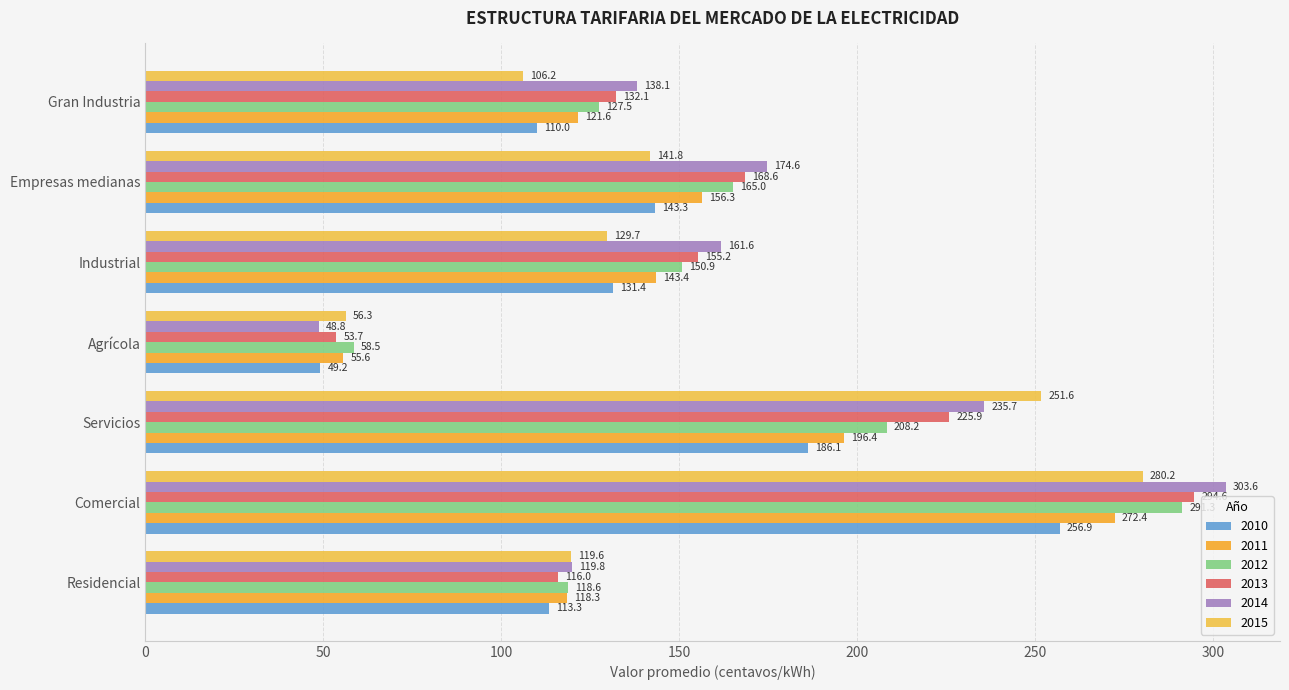

How many values in the 2012 series are below 150?

3